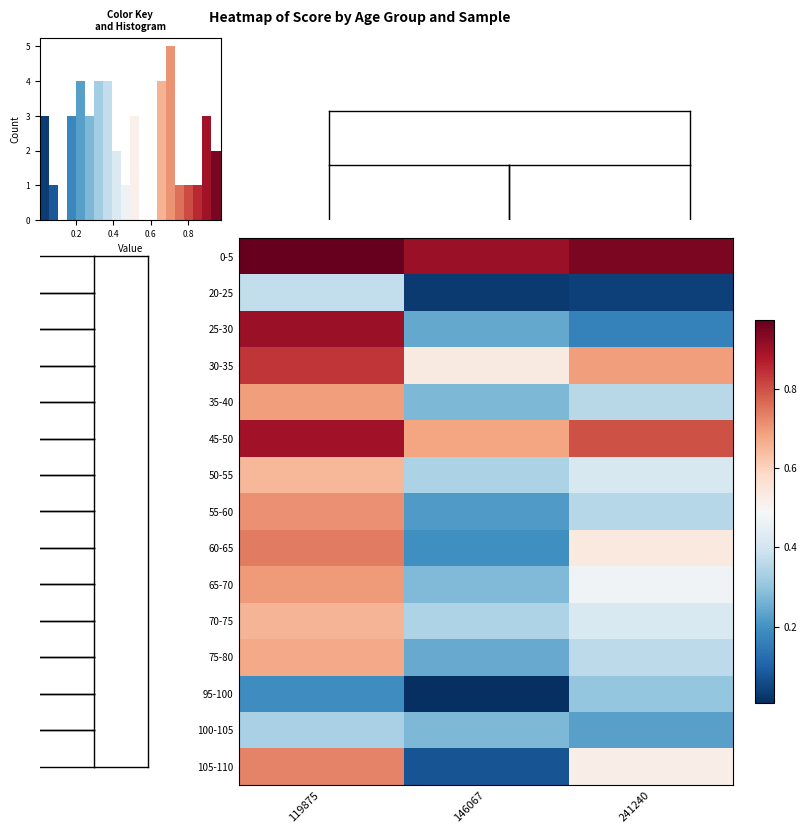

What is the sum of all 0-5 values?

2.8